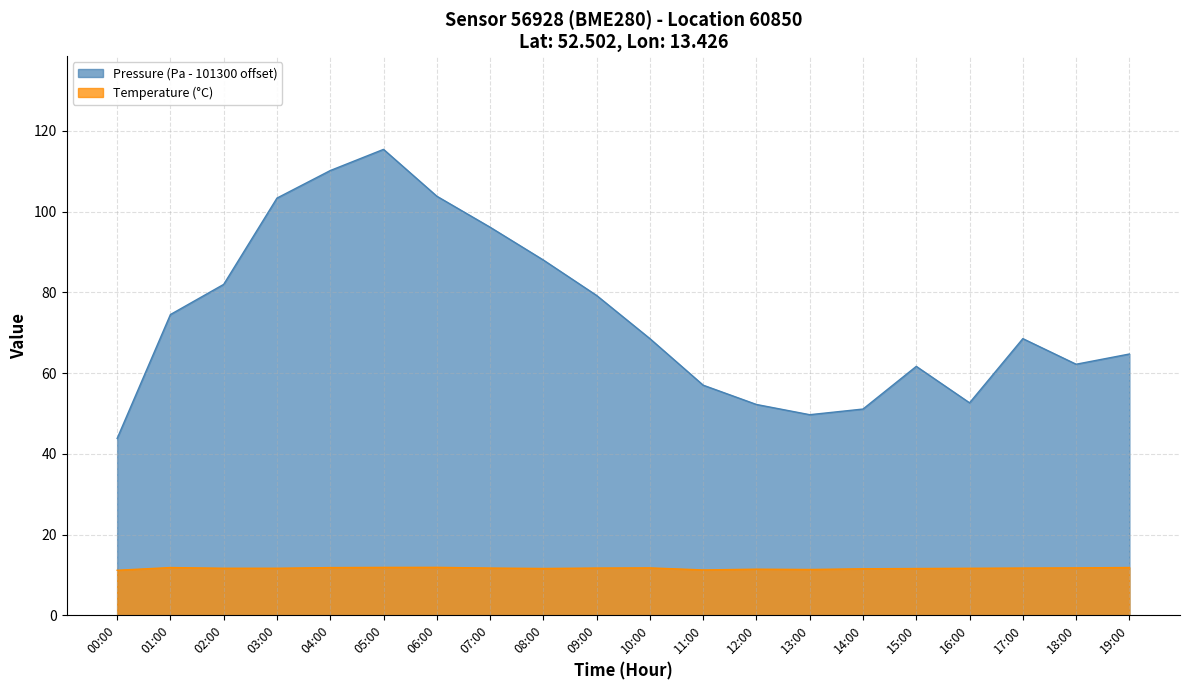

At how many categories does at least one series exceed 82?

6